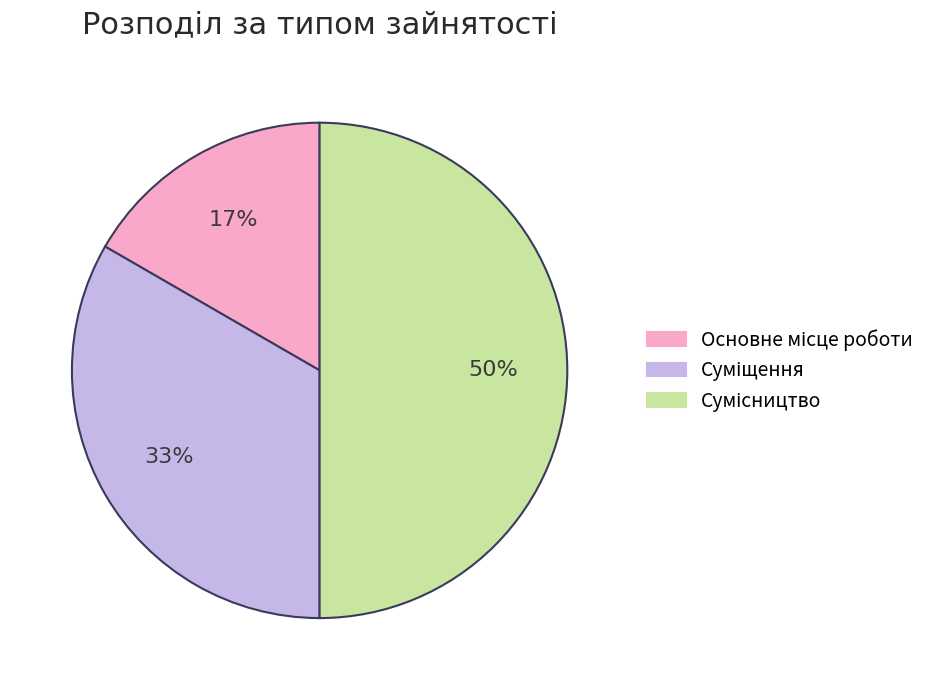

To the nearest percent, what is the difference between the largest and smallest slice percentages?

33%